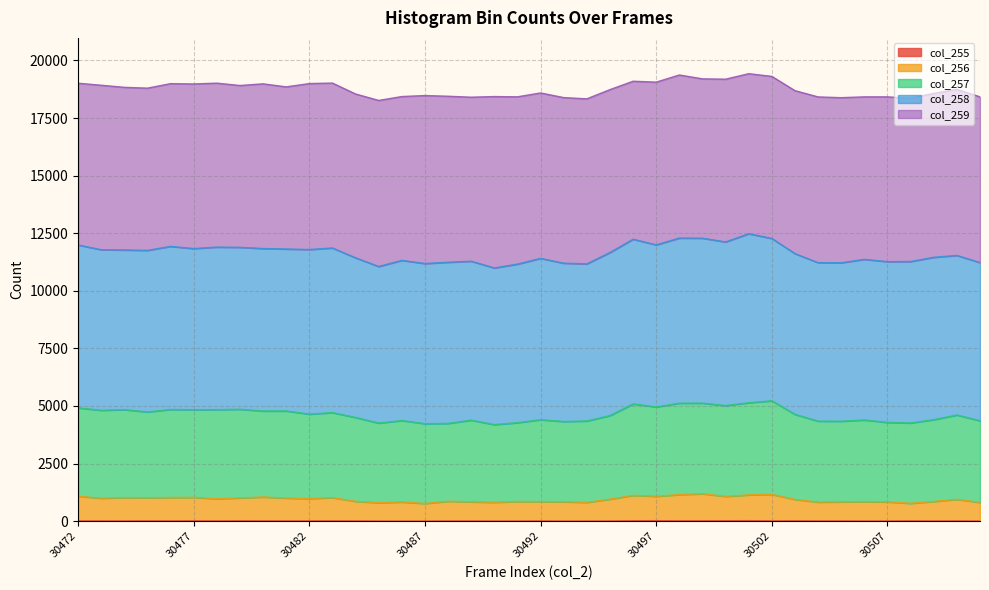

Does the chart display data point markers on the line(s)?

No